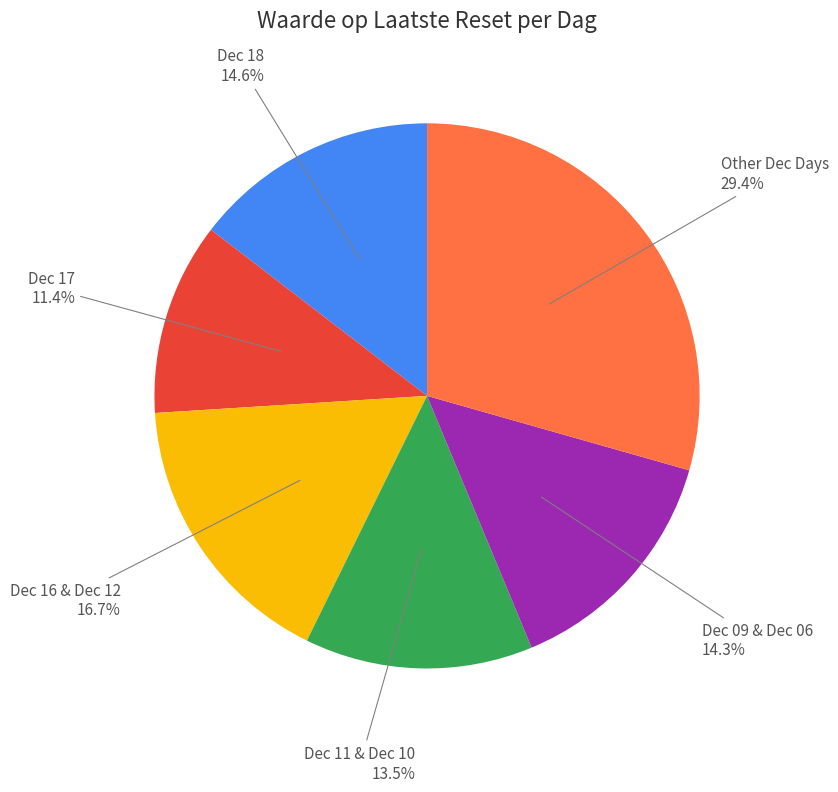

Is there any slice that represents more than half of the pie?

No